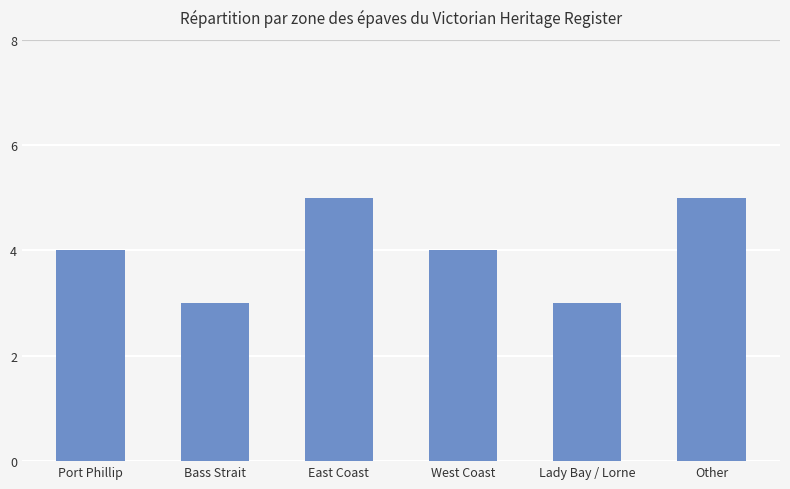

How many categories are shown in the chart?

6